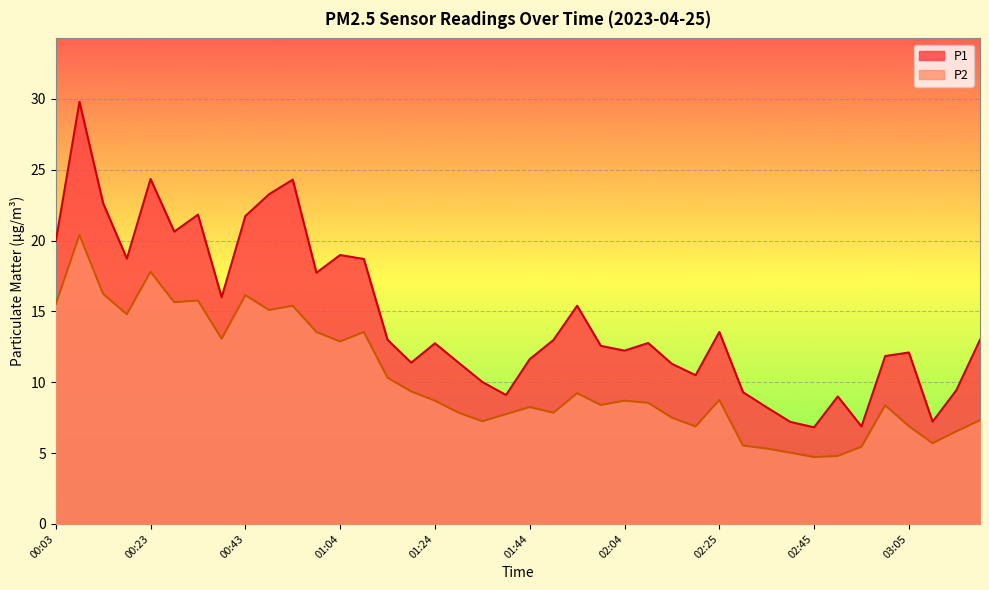

Does the chart display data point markers on the line(s)?

No